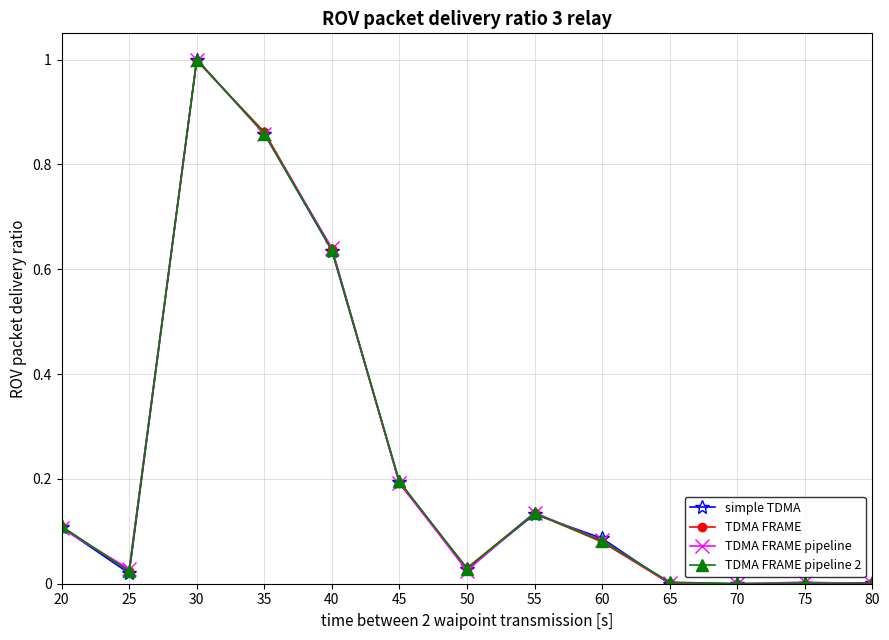

What is the highest value of the TDMA FRAME series?

1.0